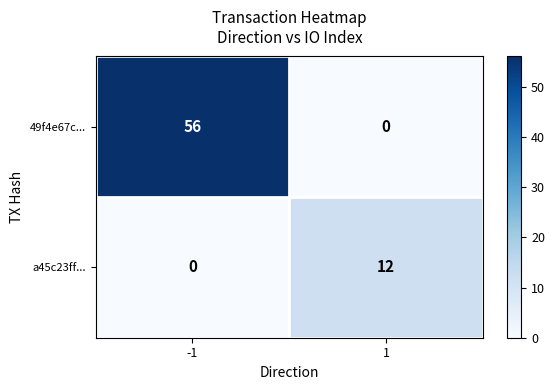

Is the value of 49f4e67c... at 1 greater than the value of a45c23ff... at 1?

No